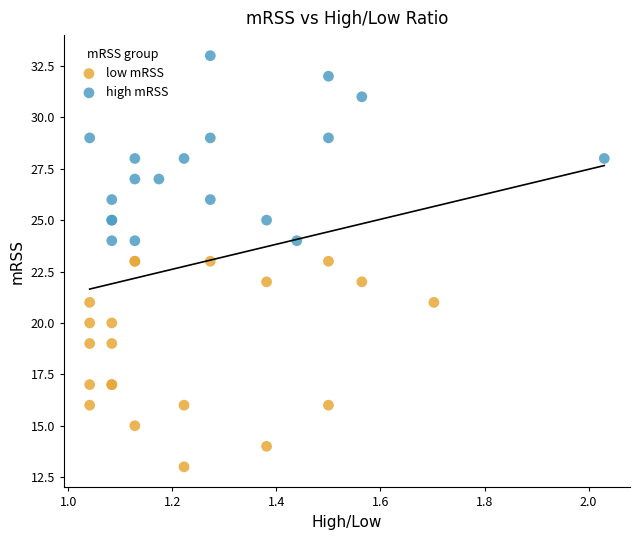

Which series contains the lowest Y value?

low mRSS